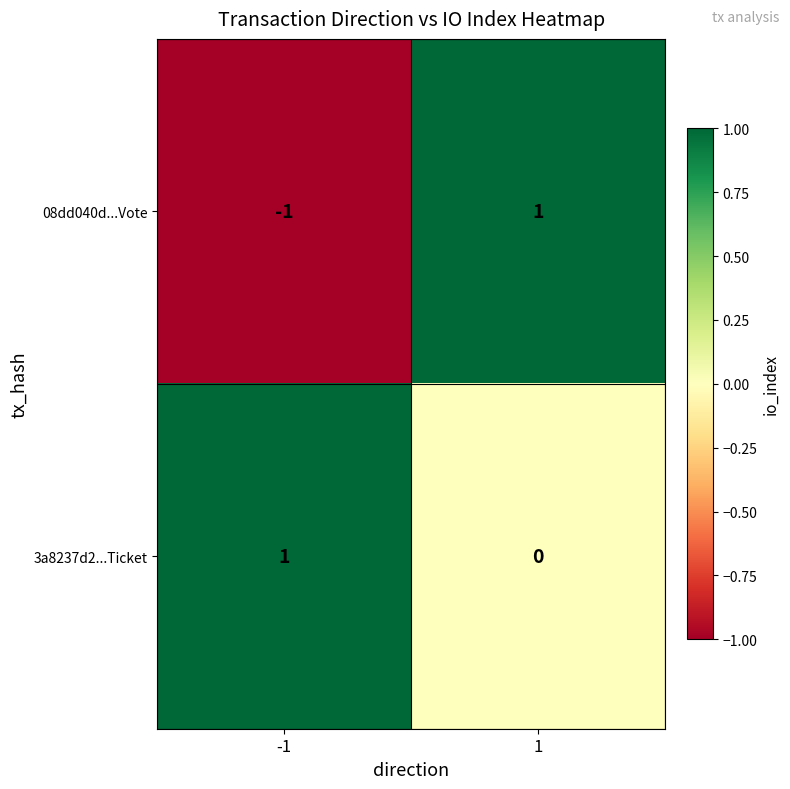

What is the total value across all series at 1?

1